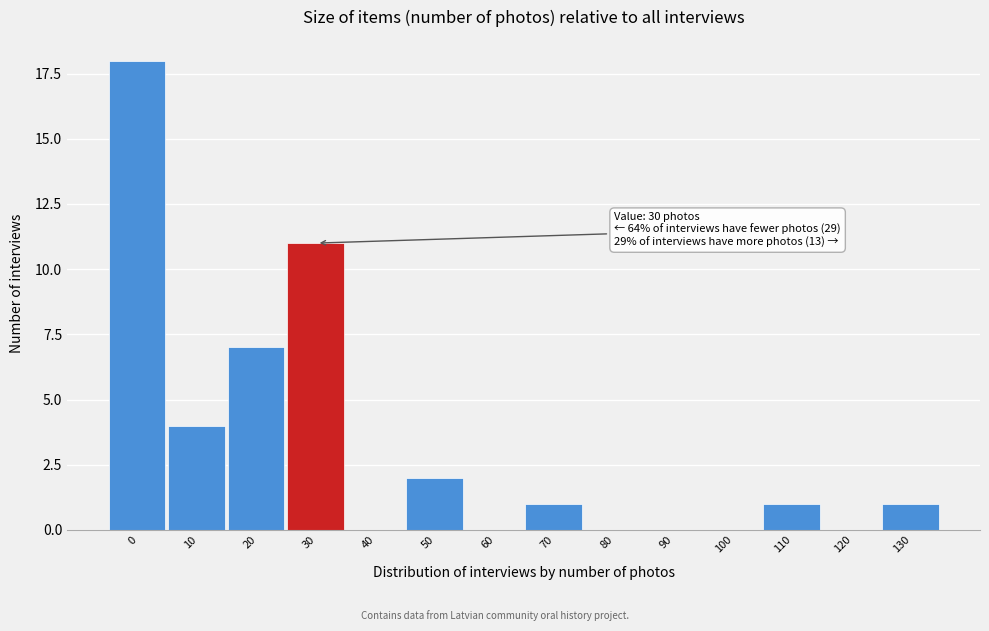

Reading right to left, what are all the values shown in this chart?

130=1	120=0	110=1	100=0	90=0	80=0	70=1	60=0	50=2	40=0	30=11	20=7	10=4	0=18